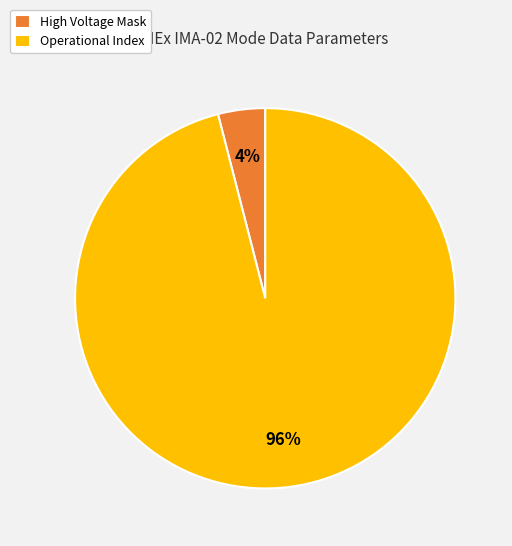

To the nearest percent, what is the average slice percentage?

50%